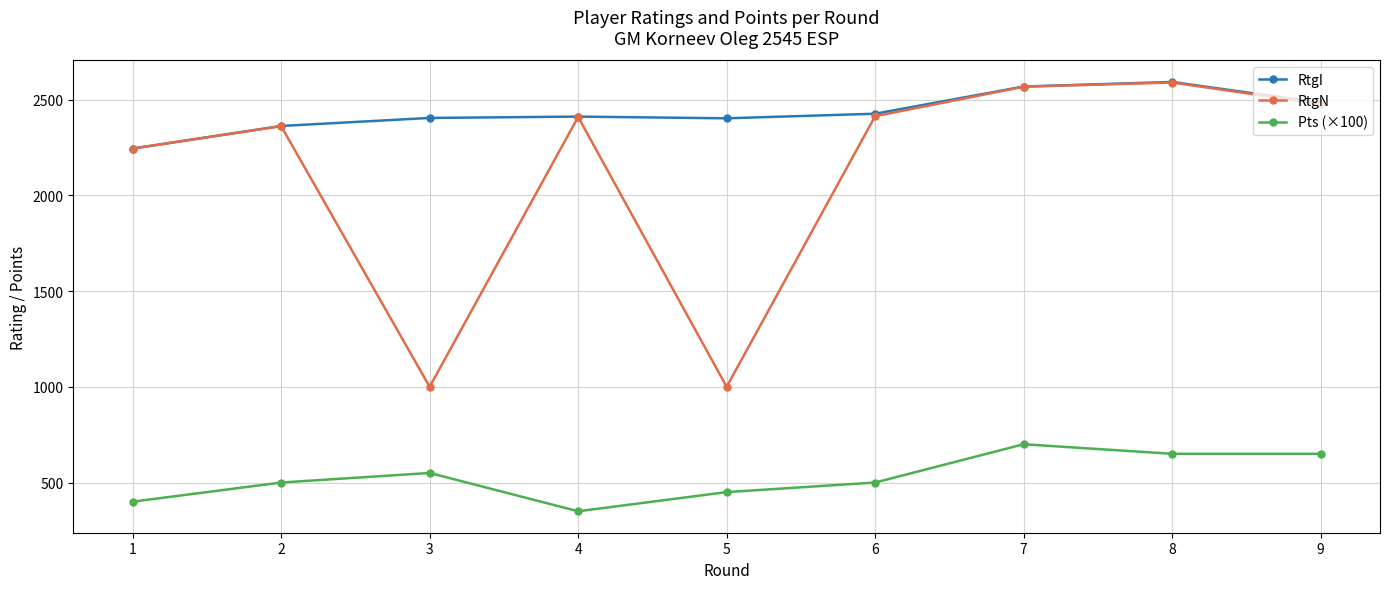

What is the value of the RtgI point at the 8th from the left?

2592